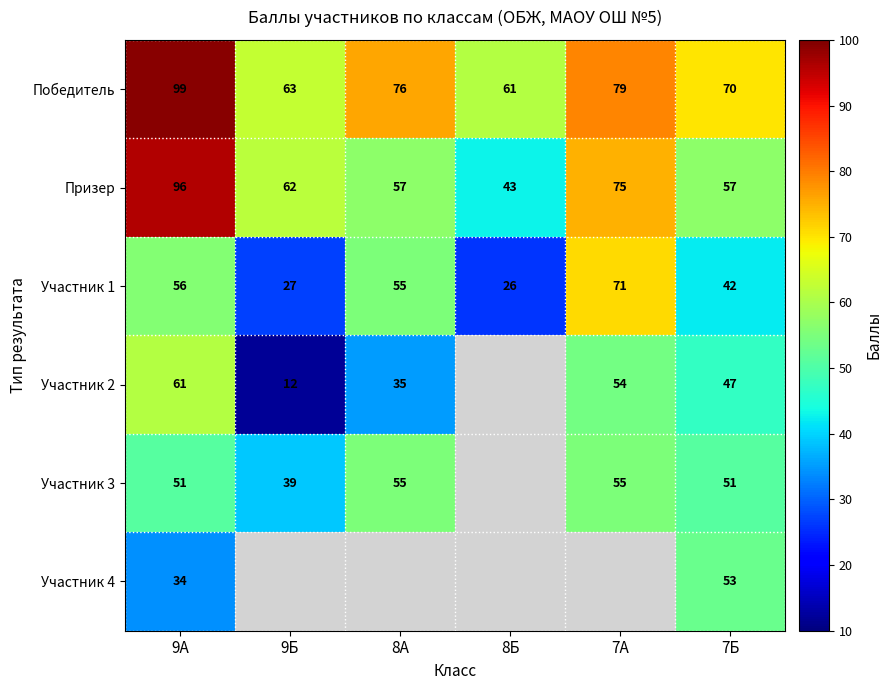

What is the lowest value of the Победитель series?

61